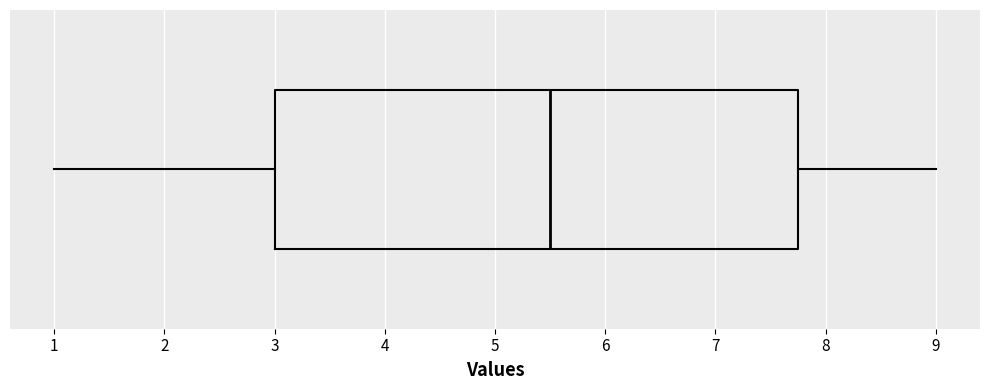

Read this box plot against the x-axis: the position of the median line, the range covered by the box, and the ends of both whiskers. The values are not printed on the chart, so give them approximately, as read against the axis.

median 5.5, box 3.0 to 7.8, whiskers 1.0 to 9.0